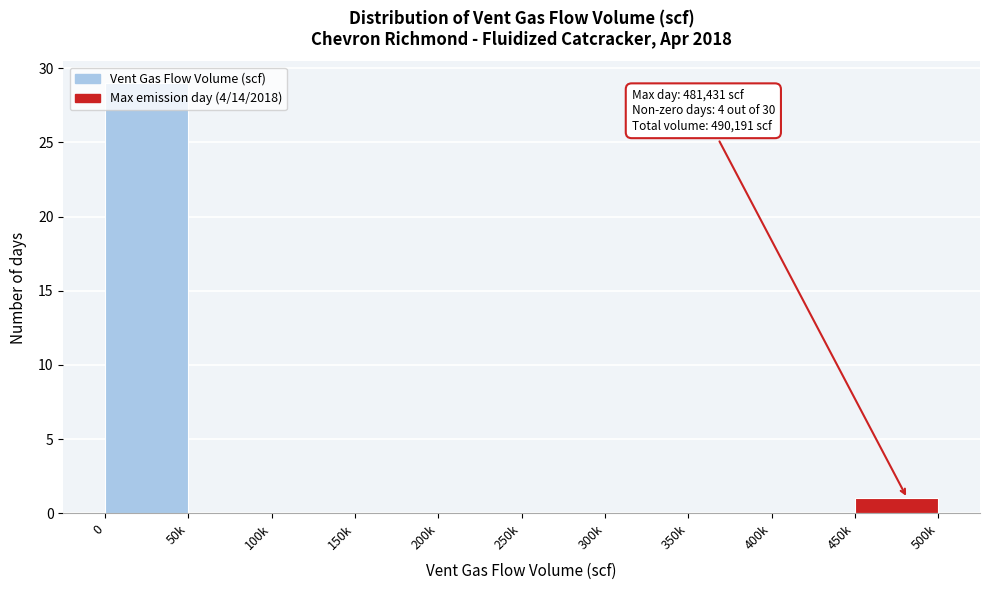

The value at 200k is 0. True or false?

True